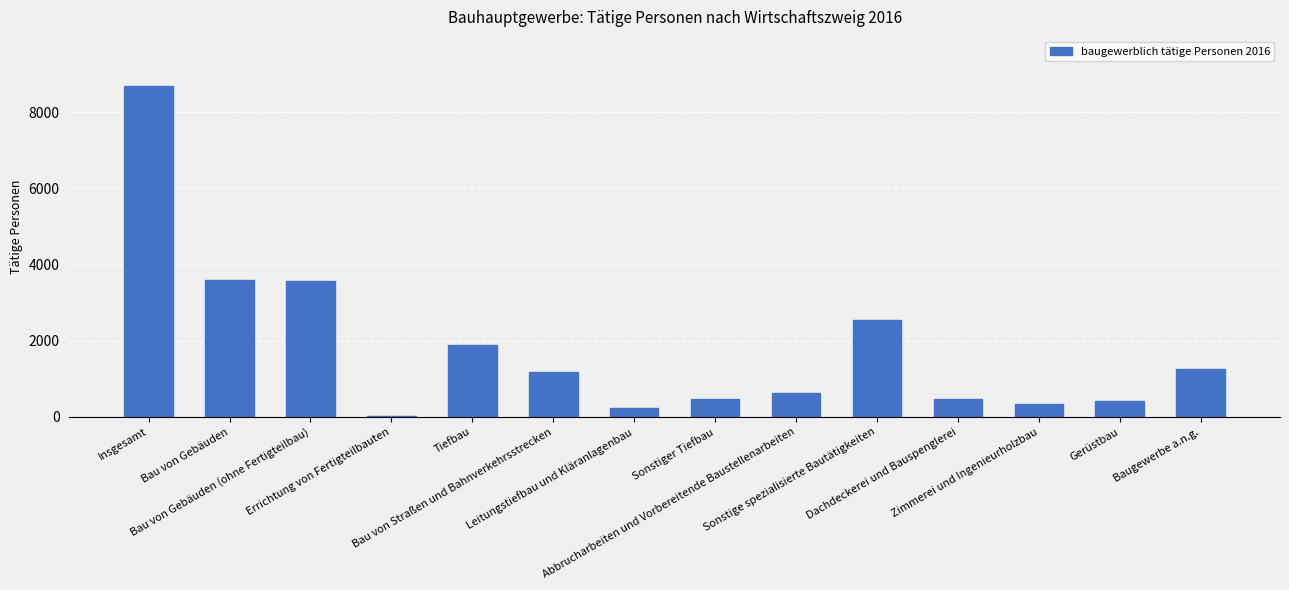

Where does the data first go above 1187?

Insgesamt